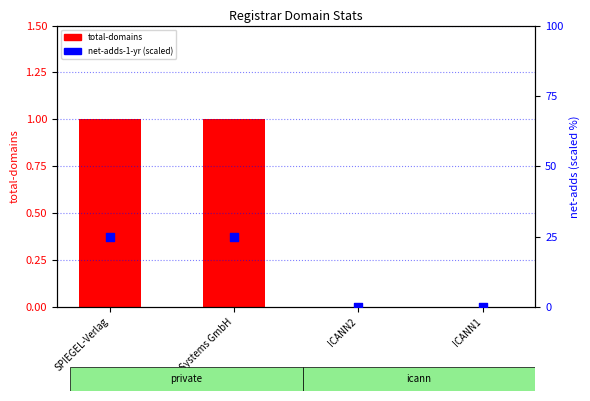

Which series contains the lowest Y value?

total-domains